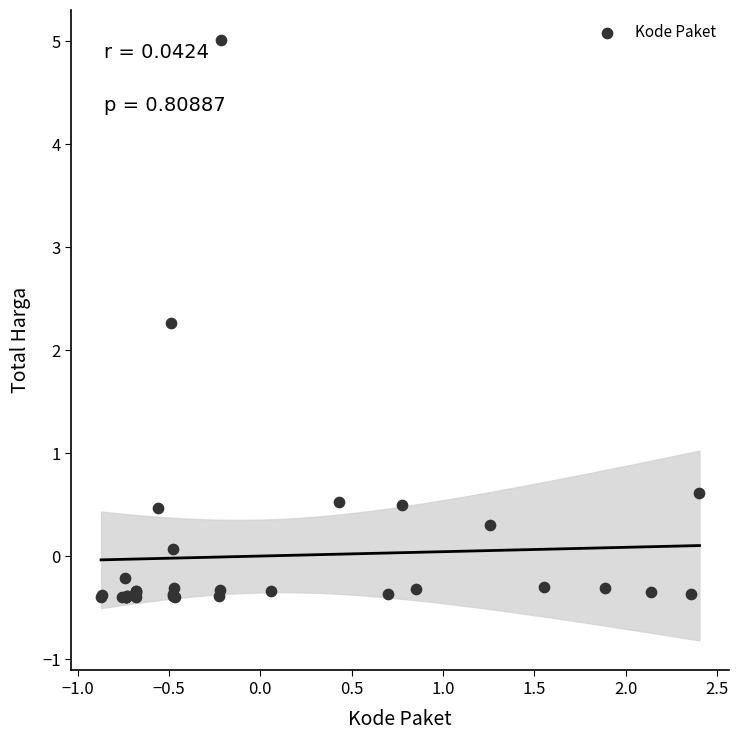

What Y value in the scatter plot is closest to 2?

2.3